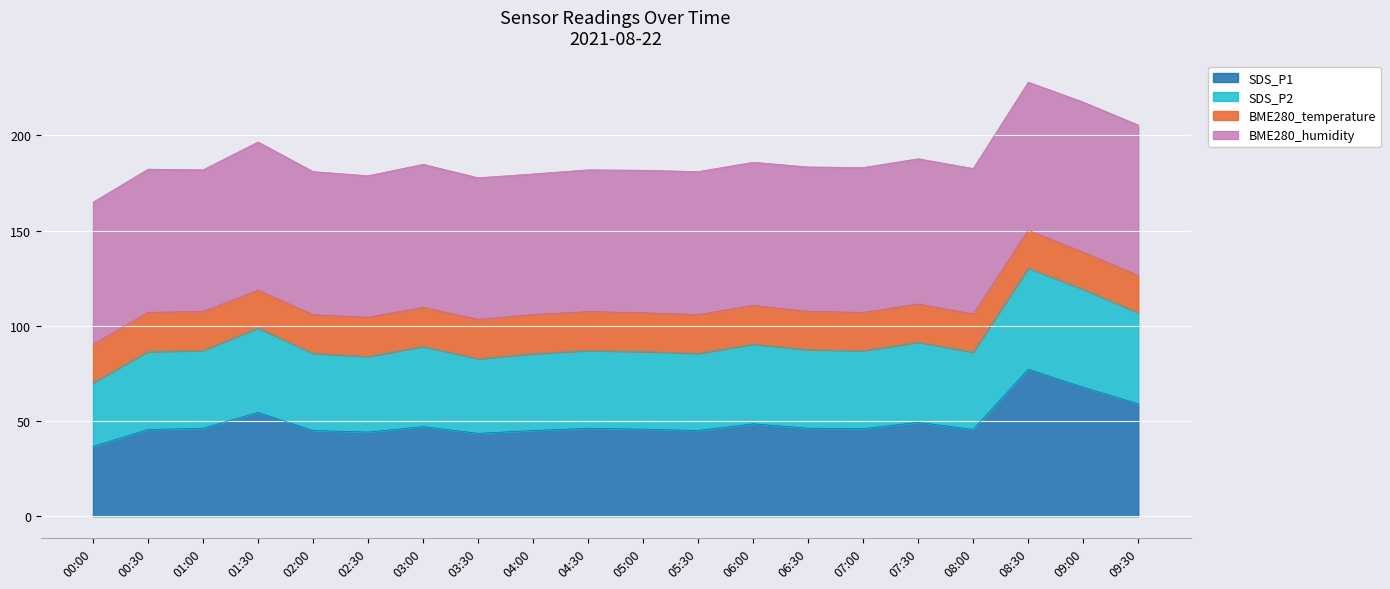

What is the total value across all series at 00:30?

182.3